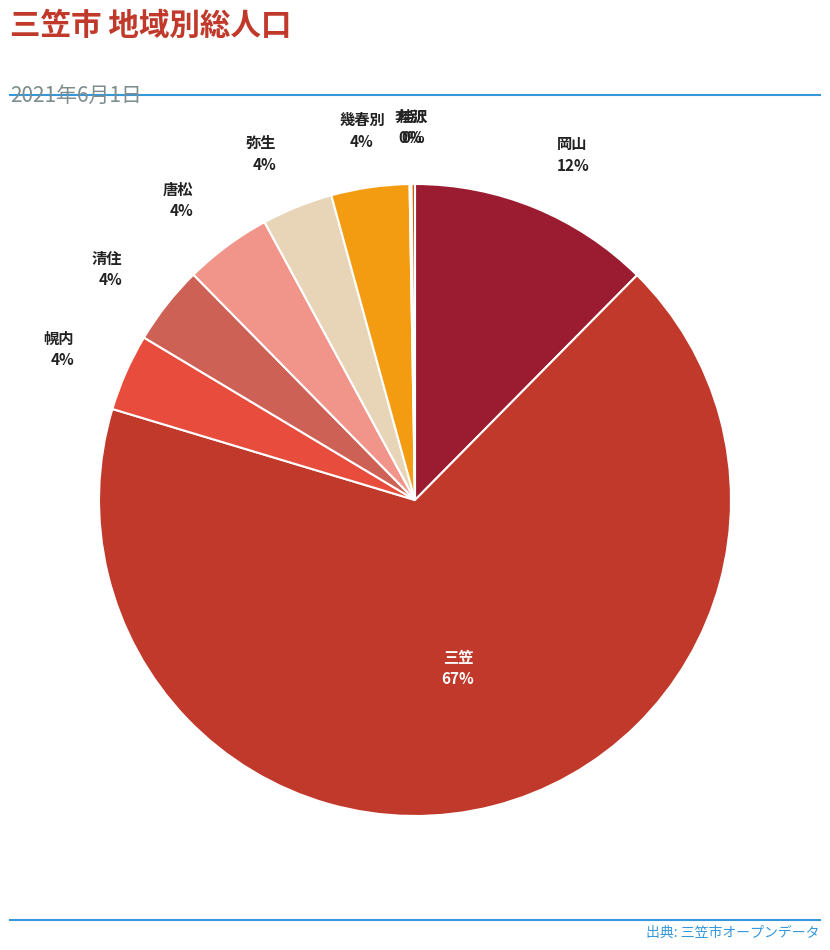

What percentage is the 岡山 slice, to the nearest percent?

12%